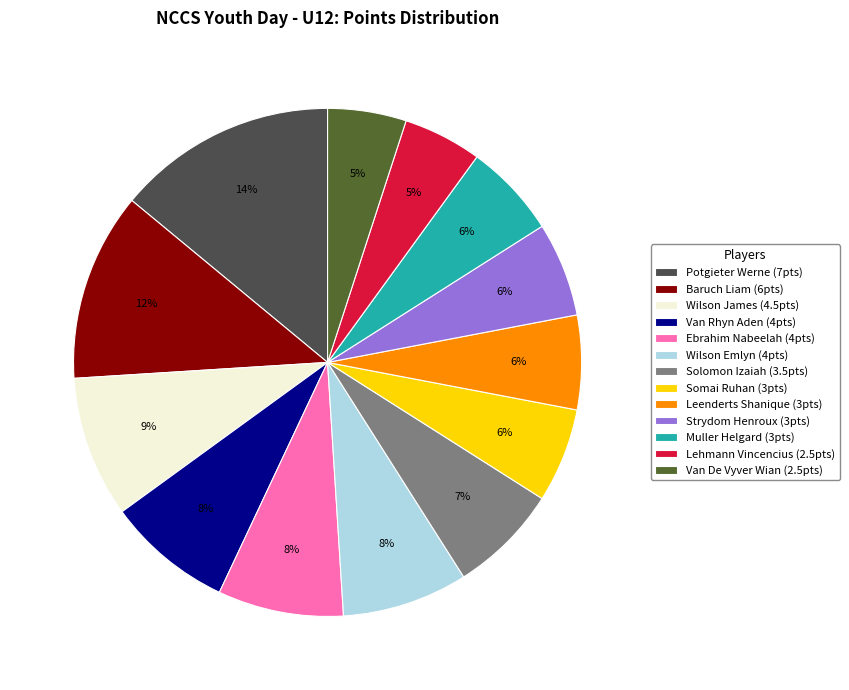

To the nearest percent, what is the average slice percentage?

8%